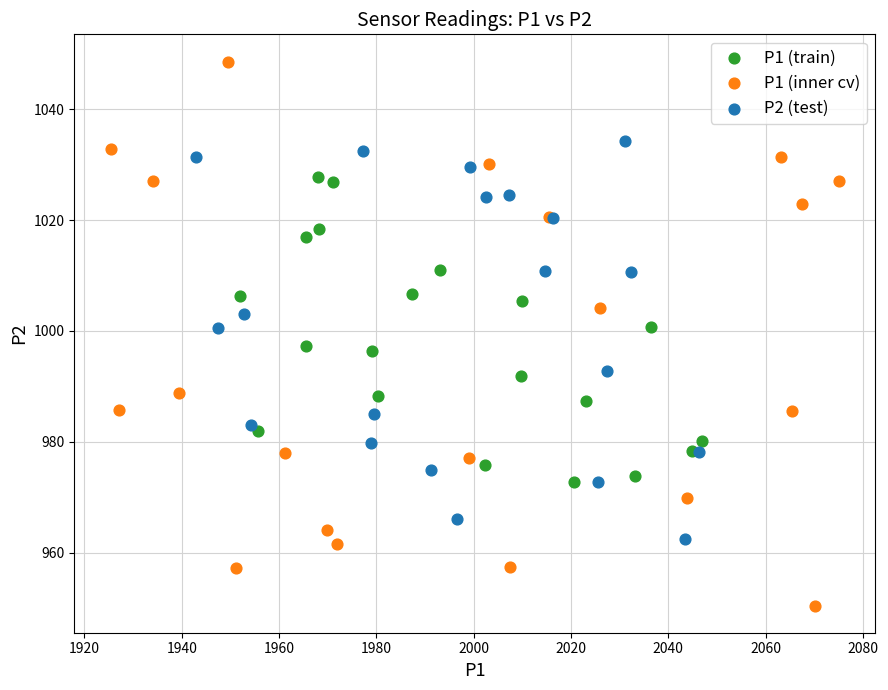

Which series reaches the minimum Y coordinate?

P1 (inner cv)